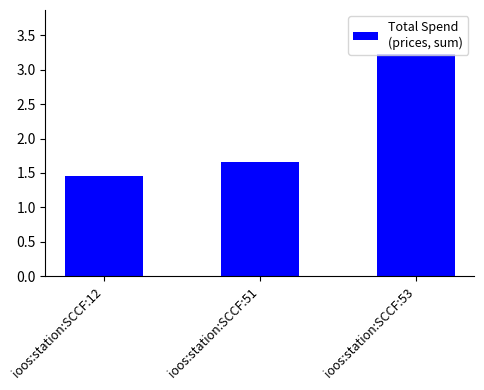

Rank the categories by value from highest to lowest.

ioos:station:SCCF:53, ioos:station:SCCF:51, ioos:station:SCCF:12